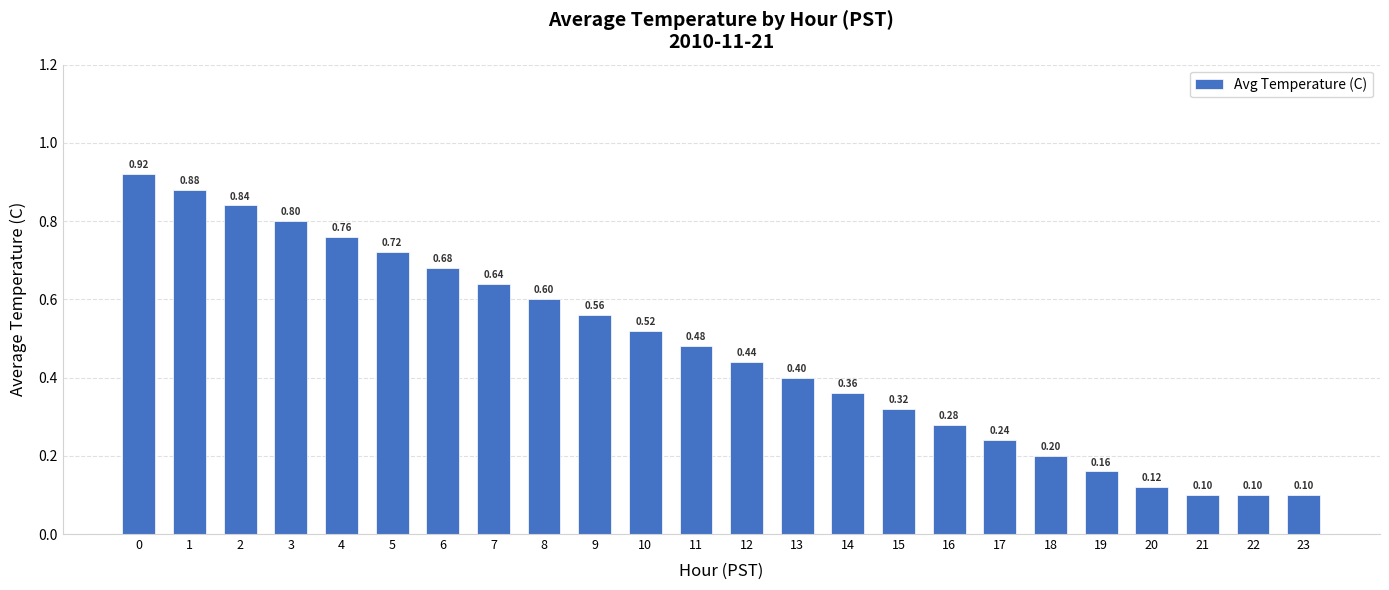

Between 7 and 23, which is larger?

7